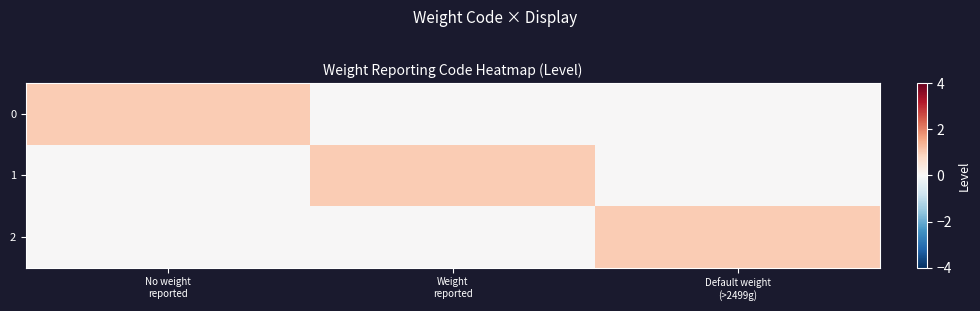

How many distinct data groups are displayed?

3